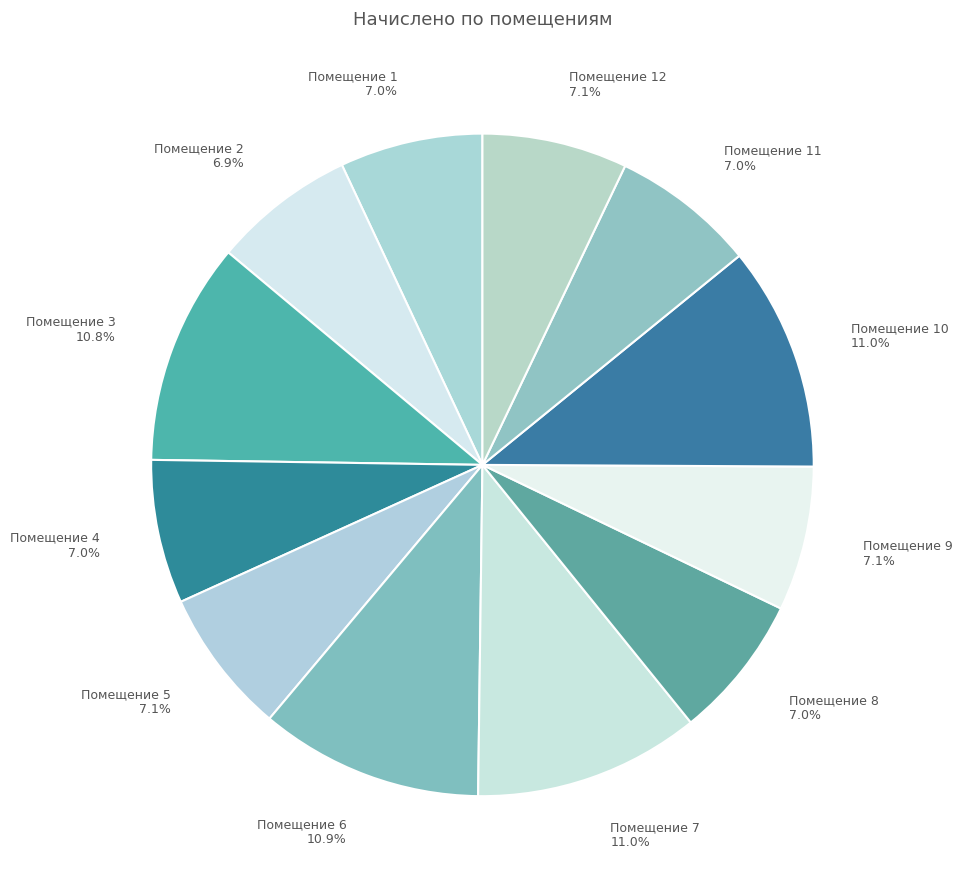

Does any single category account for the majority?

No